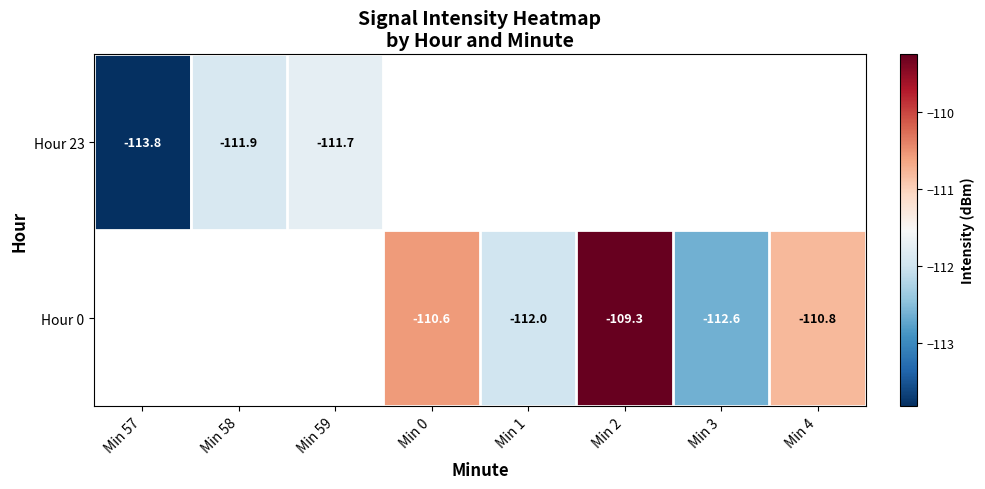

True or false: Hour 0 has a value of -112.0 at Min 1.

True